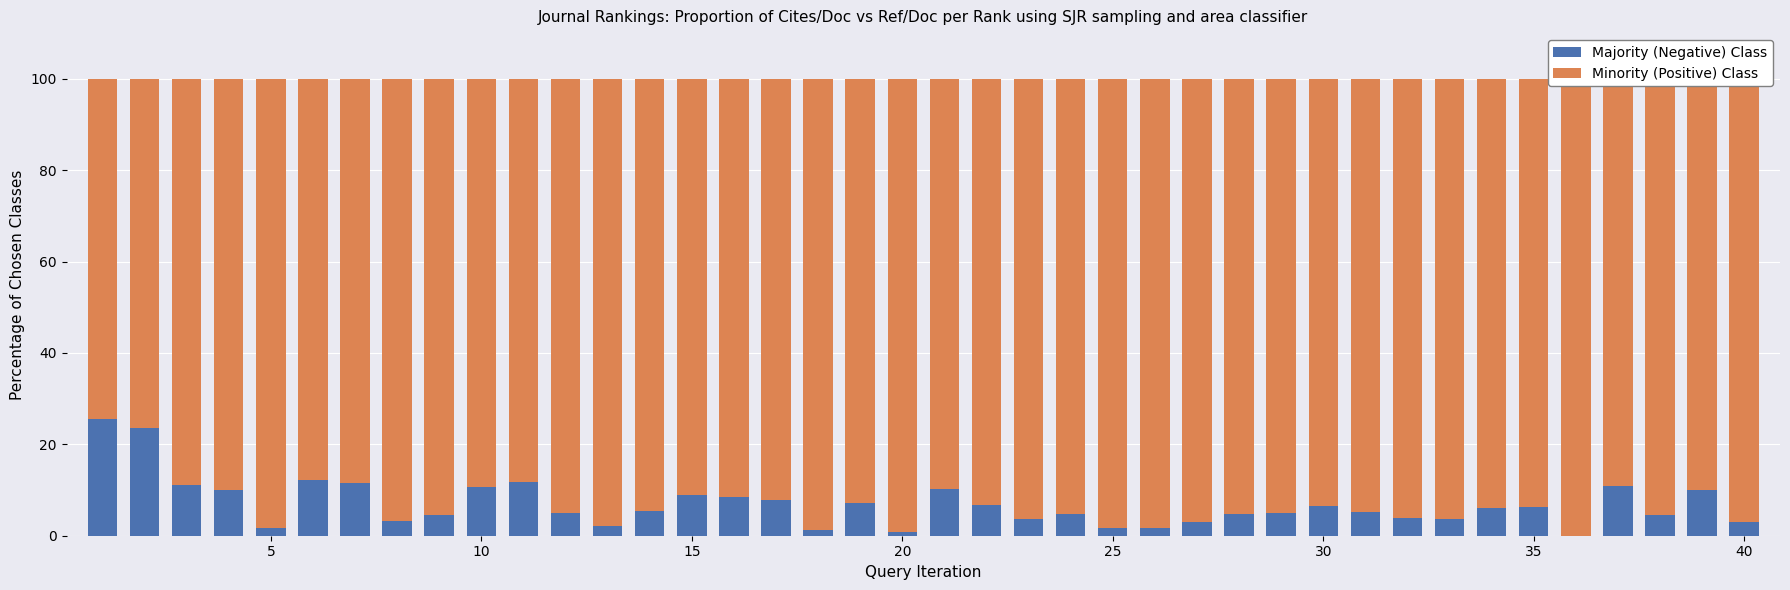

What is the sum of all Majority (Negative) Class values?

273.4